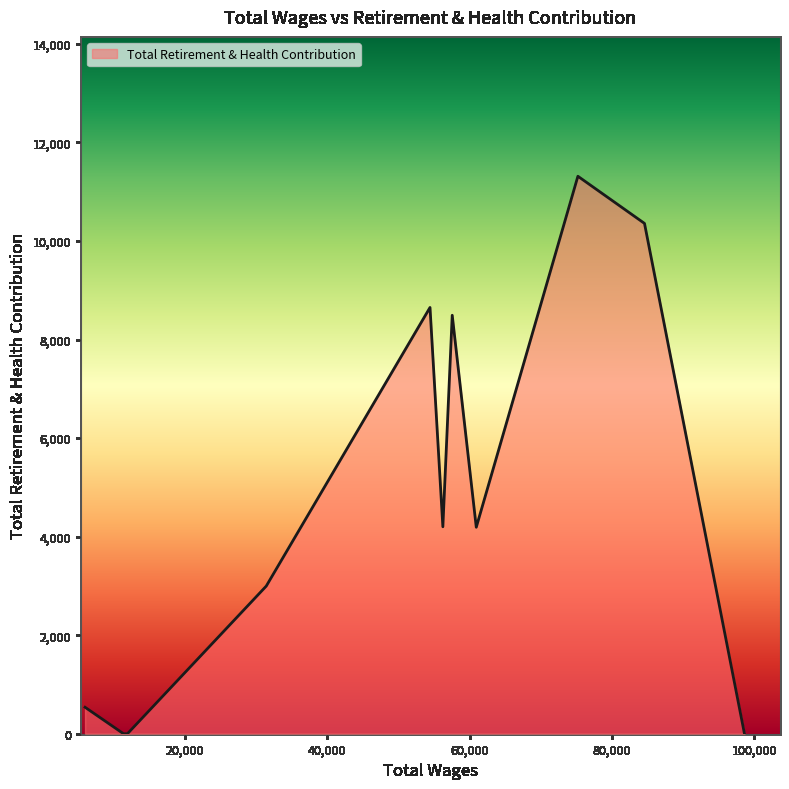

What is the maximum value shown in the chart?

11313